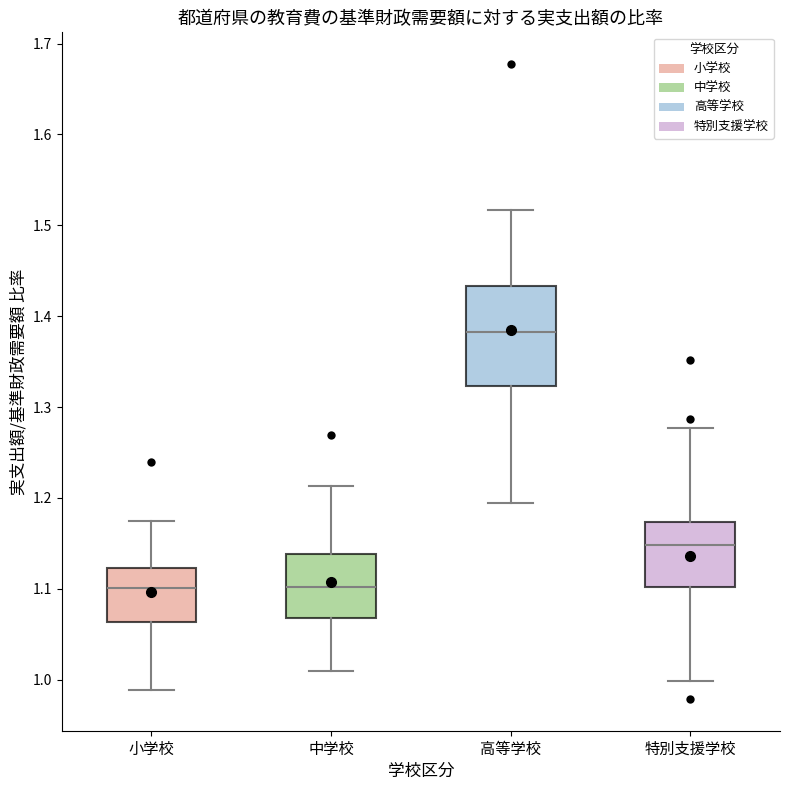

Which box's median line is the highest?

高等学校